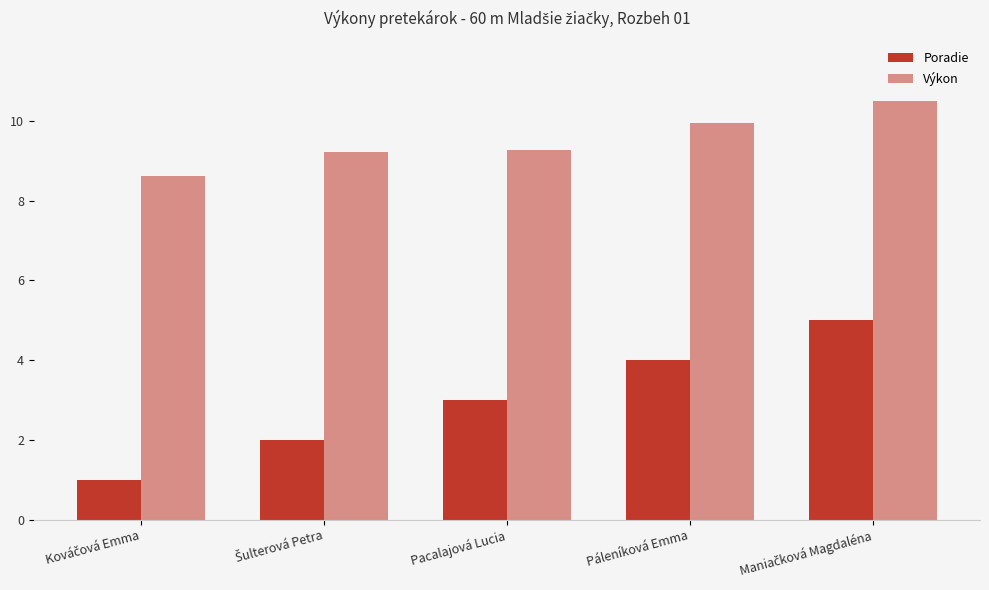

Reading left to right, list all the values displayed in this chart.

Poradie: Kováčová Emma=1.0	Šulterová Petra=2.0	Pacalajová Lucia=3.0	Páleníková Emma=4.0	Maniačková Magdaléna=5.0
Výkon: Kováčová Emma=8.6	Šulterová Petra=9.2	Pacalajová Lucia=9.3	Páleníková Emma=9.9	Maniačková Magdaléna=10.5